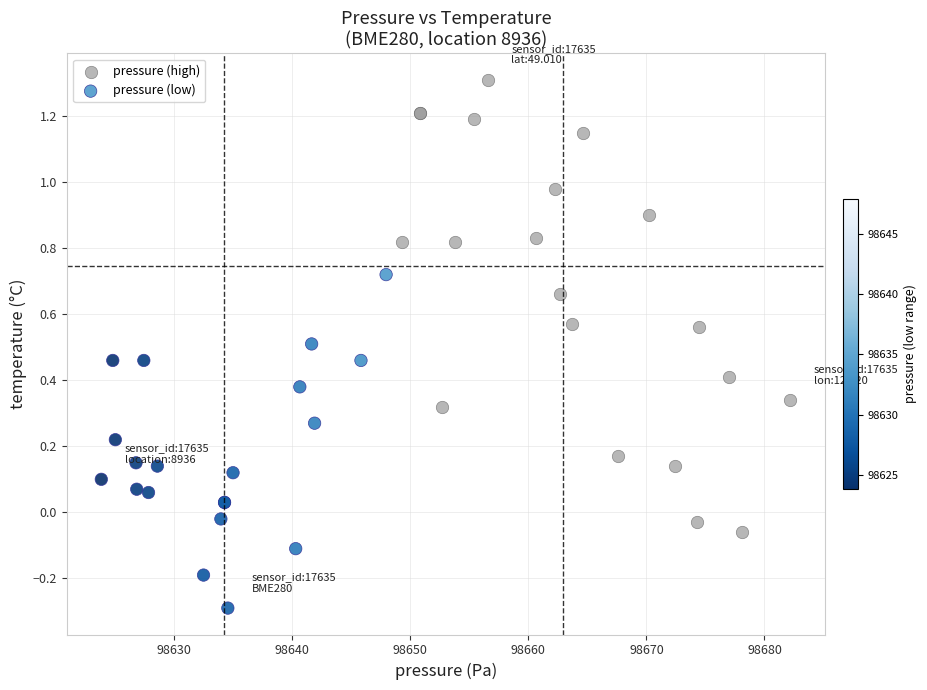

Which series contains the lowest Y value?

pressure (low)